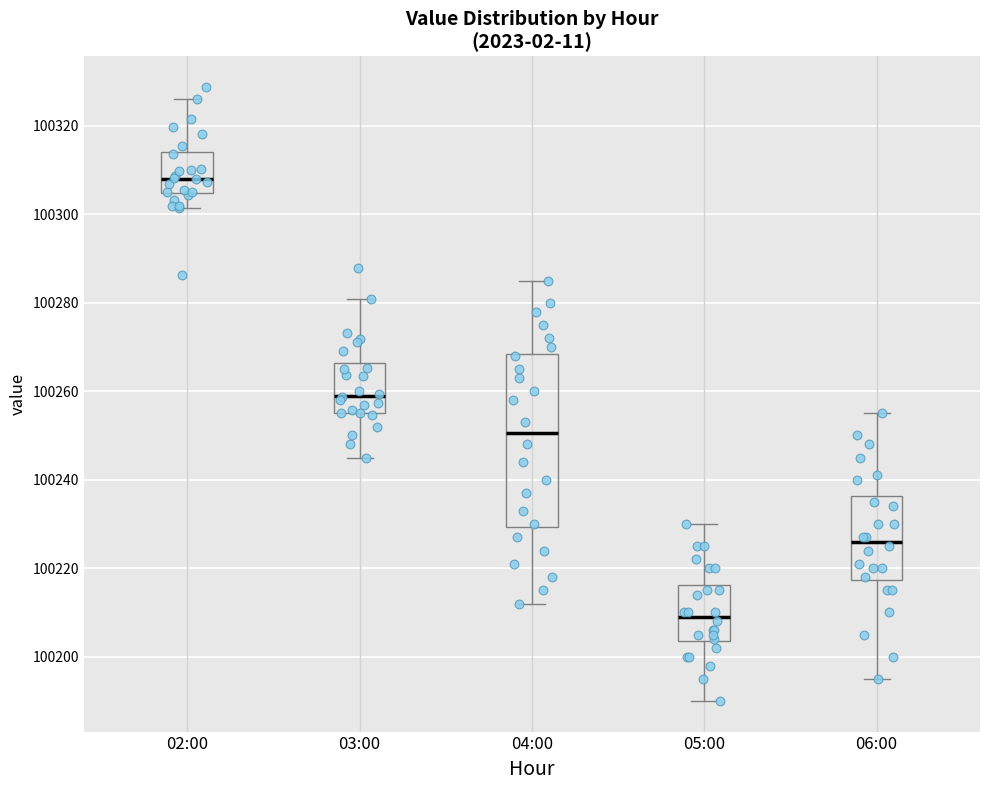

Reading left to right, read every box against the y-axis: the position of its median line, the range the box covers, and the ends of its whiskers. The values are not printed on the chart, so give them approximately, as read against the axis.

02:00: median 100308, box 100304 to 100314, whiskers 100302 to 100326
03:00: median 100260, box 100256 to 100266, whiskers 100246 to 100280
04:00: median 100250, box 100230 to 100268, whiskers 100212 to 100286
05:00: median 100210, box 100204 to 100216, whiskers 100190 to 100230
06:00: median 100226, box 100218 to 100236, whiskers 100196 to 100256